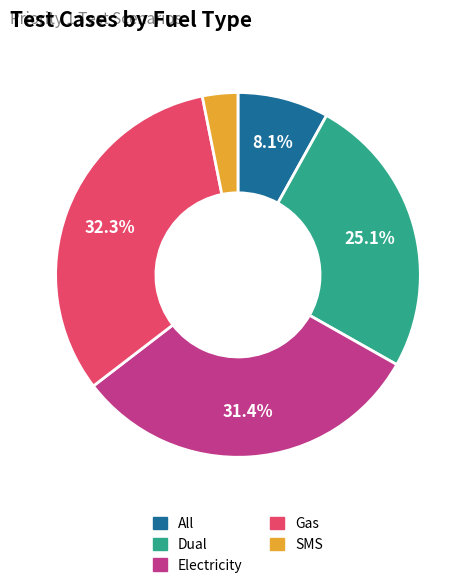

Does Gas represent more than half of the total?

No